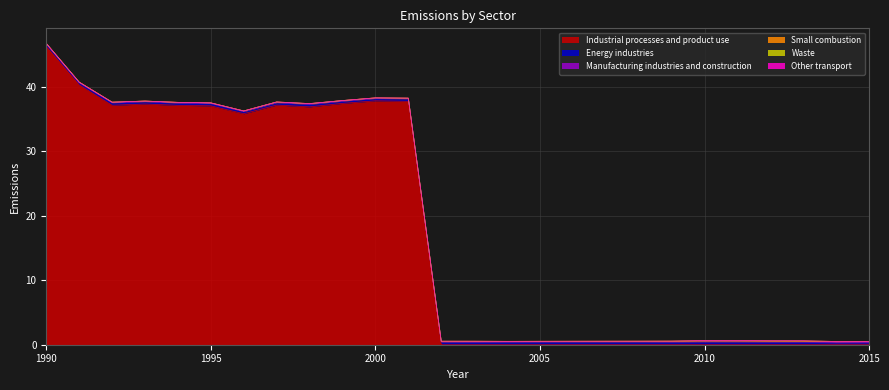

True or false: Manufacturing industries and construction and Industrial processes and product use cross at least once.

True